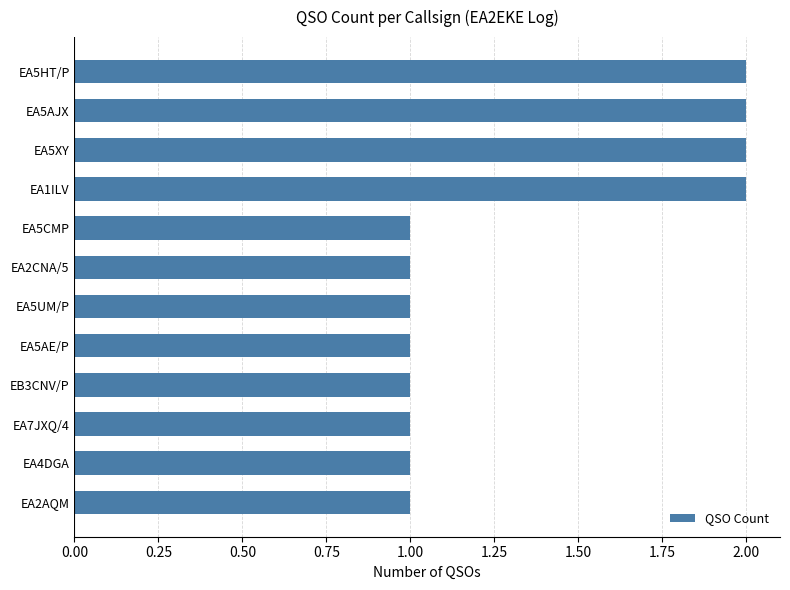

What position from the top is EA5UM/P?

7